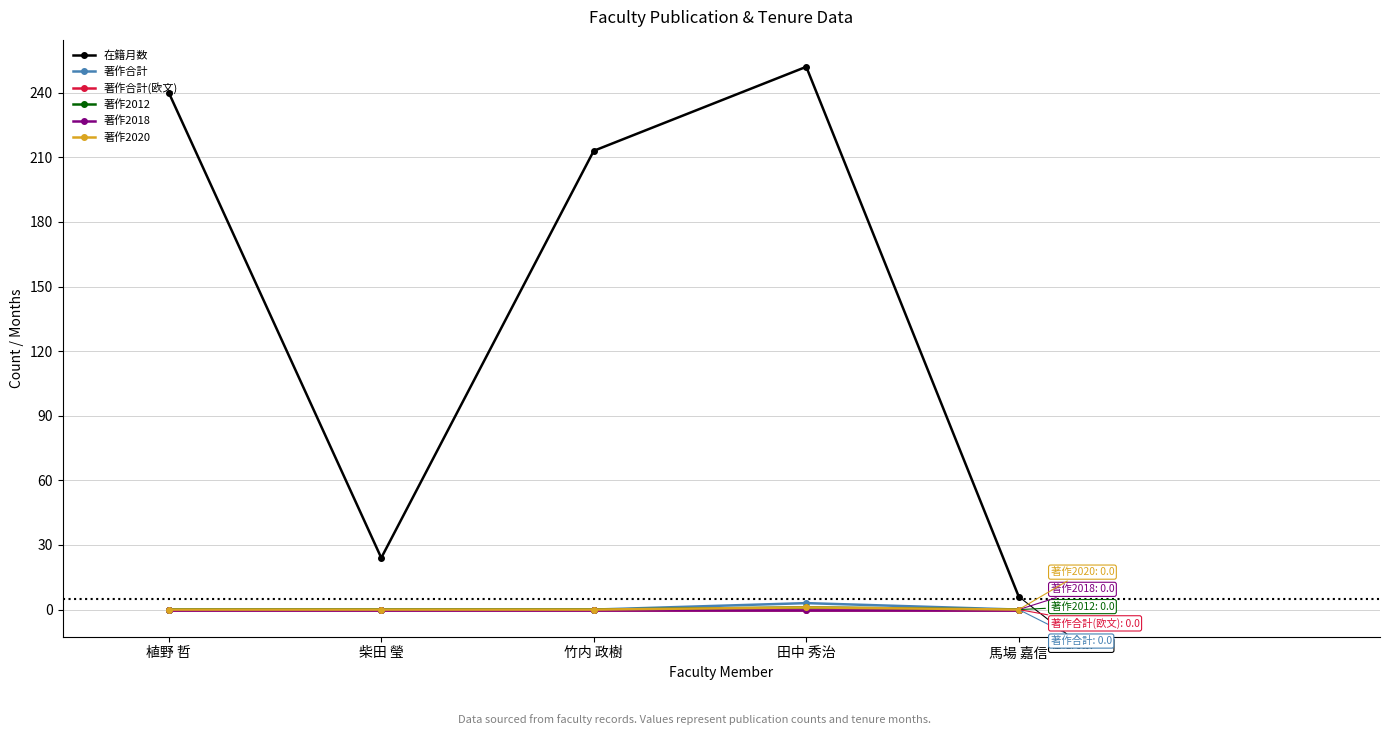

Does the chart have visible grid lines?

Yes